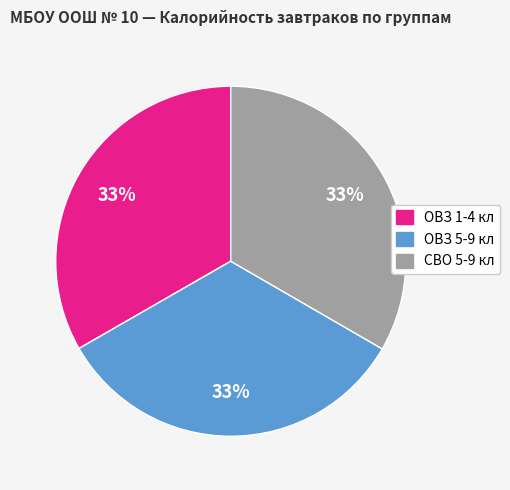

Does any single category account for the majority?

No